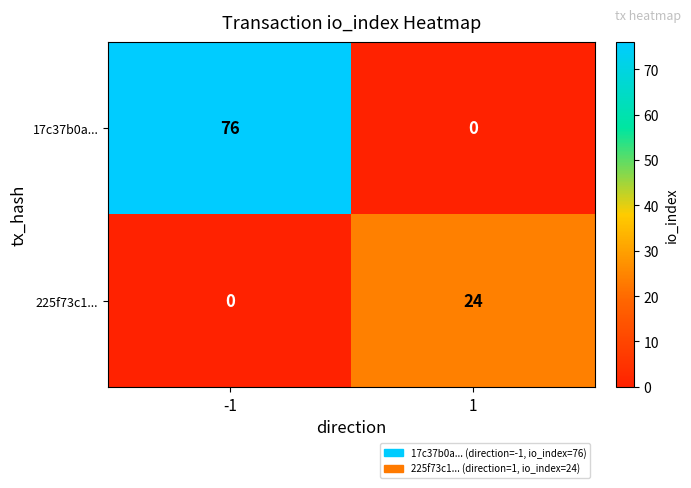

Reading right to left, list all the values displayed in this chart.

17c37b0a...: 1=0	-1=76
225f73c1...: 1=24	-1=0